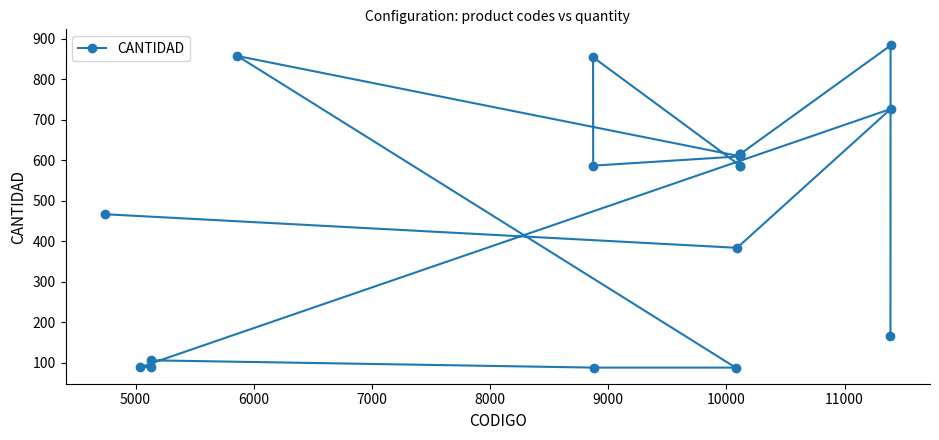

What is the maximum value shown in the chart?

884